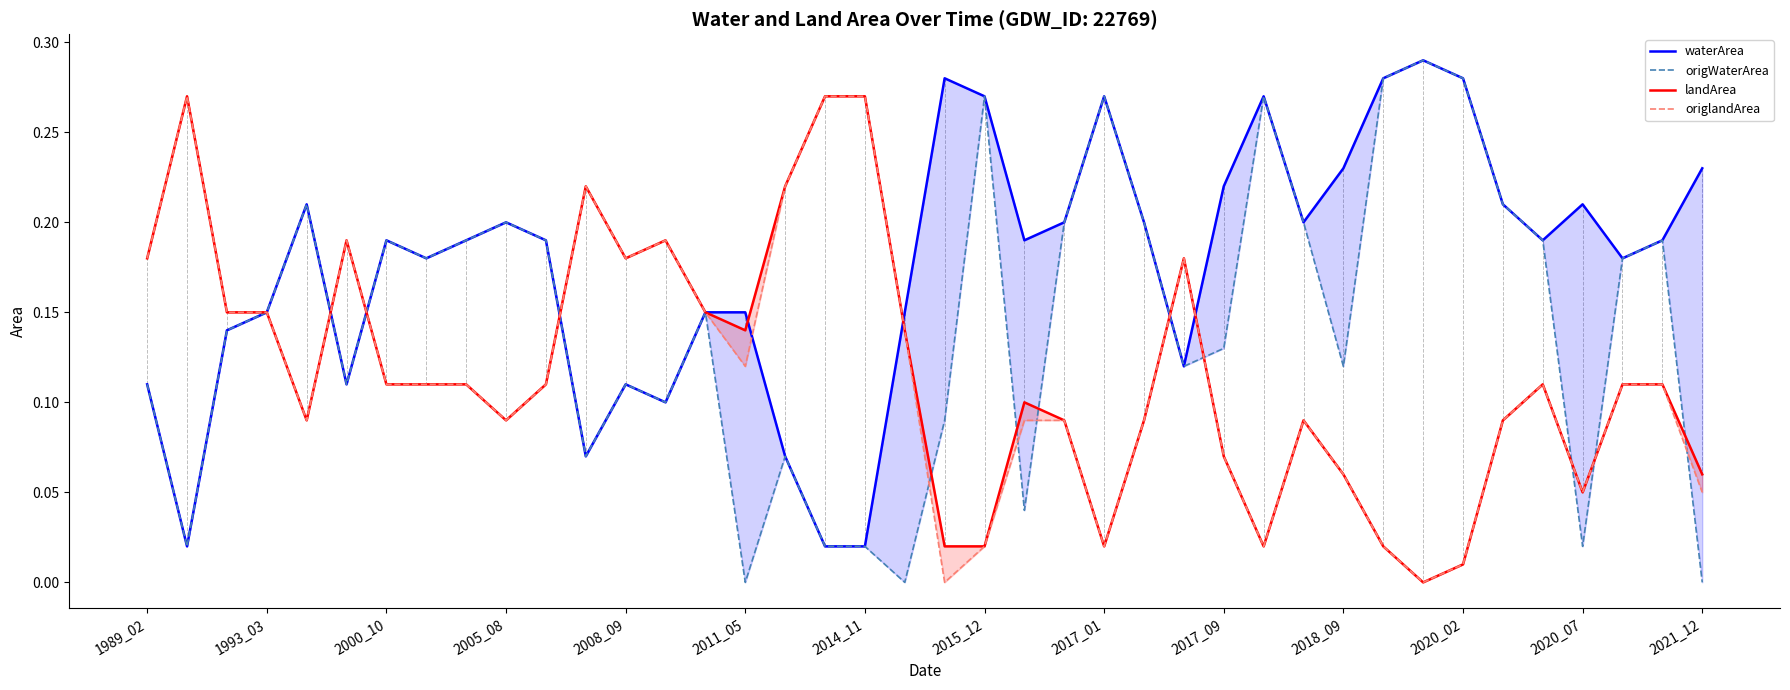

What are all the series names shown in the legend?

waterArea, origWaterArea, landArea, origlandArea